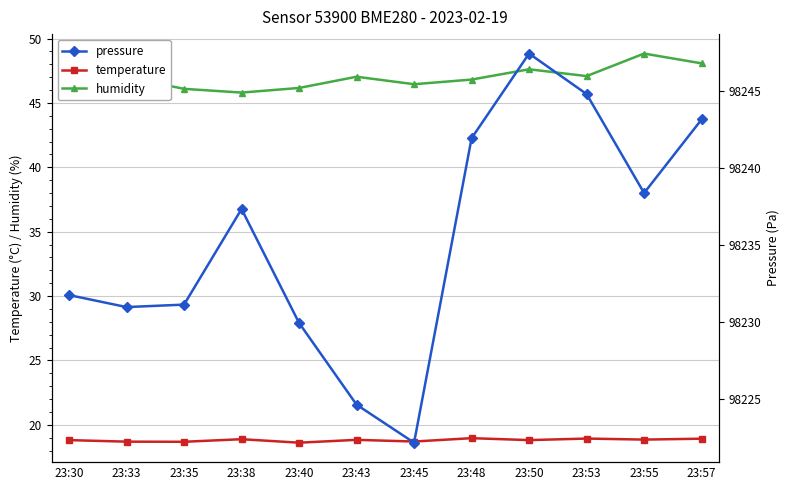

At which label does temperature reach its minimum?

23:40